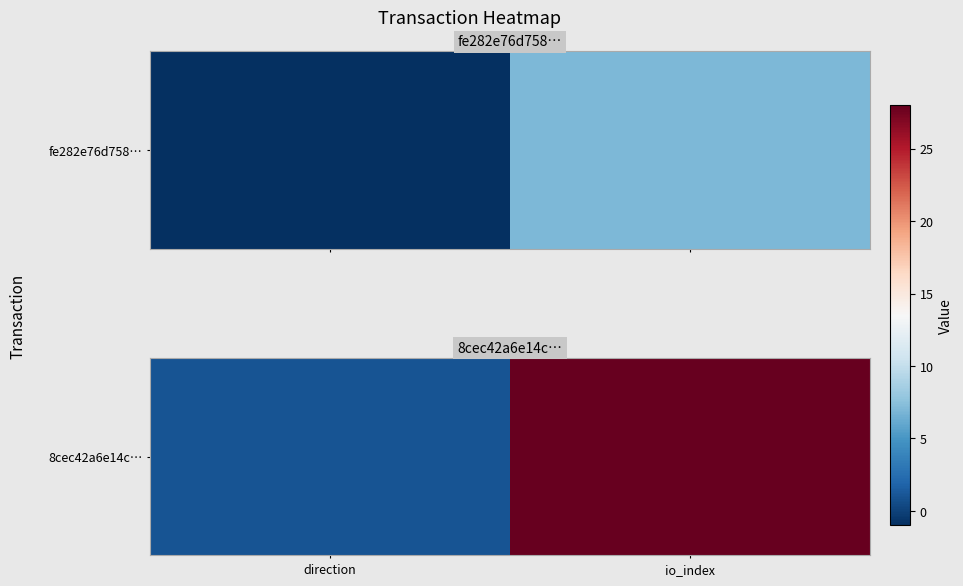

Which label corresponds to the largest value in the chart?

io_index